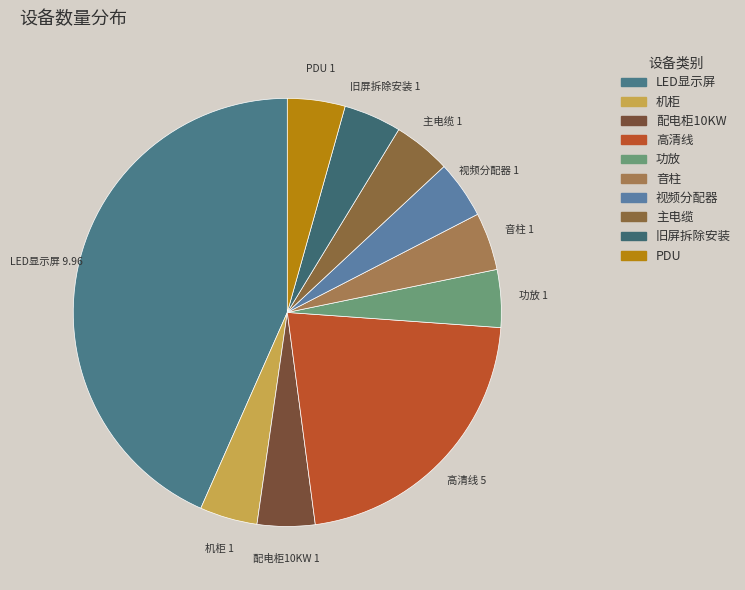

Which has a higher value, 配电柜10KW or 高清线?

高清线